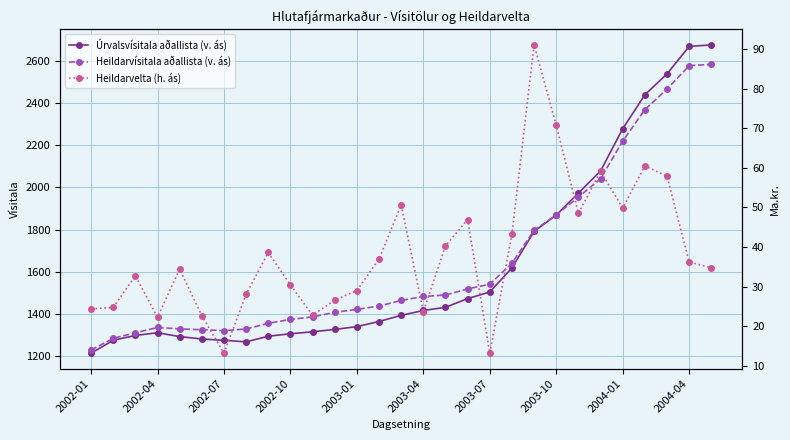

True or false: Heildarvísitala aðallista (v. ás) has more than 0 points higher than both neighbors.

True